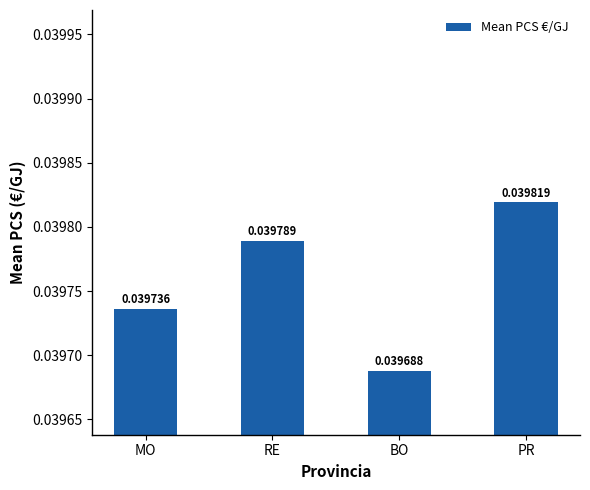

At which label is the value closest to 0?

BO